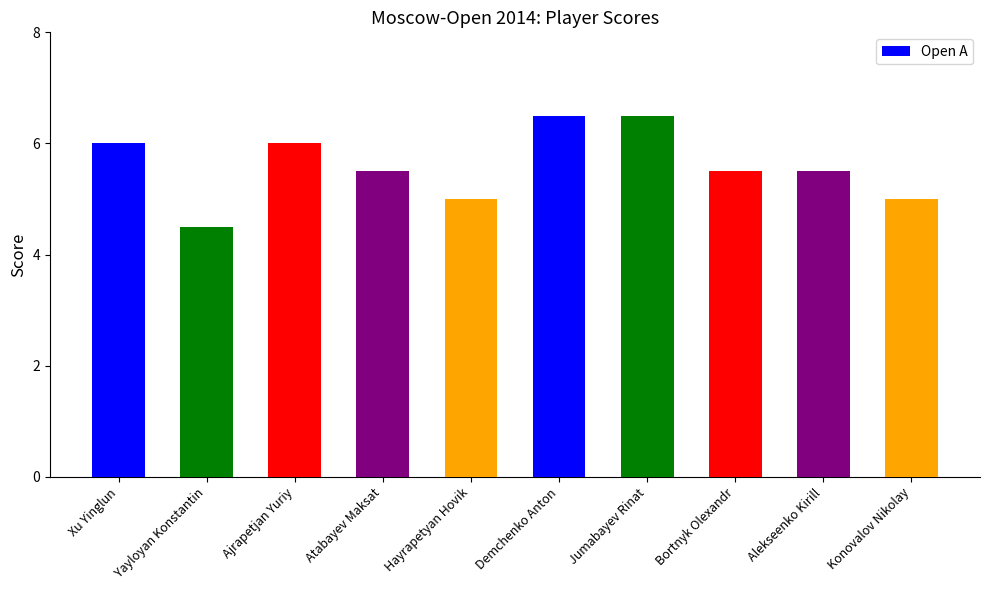

What is the average value?

5.6